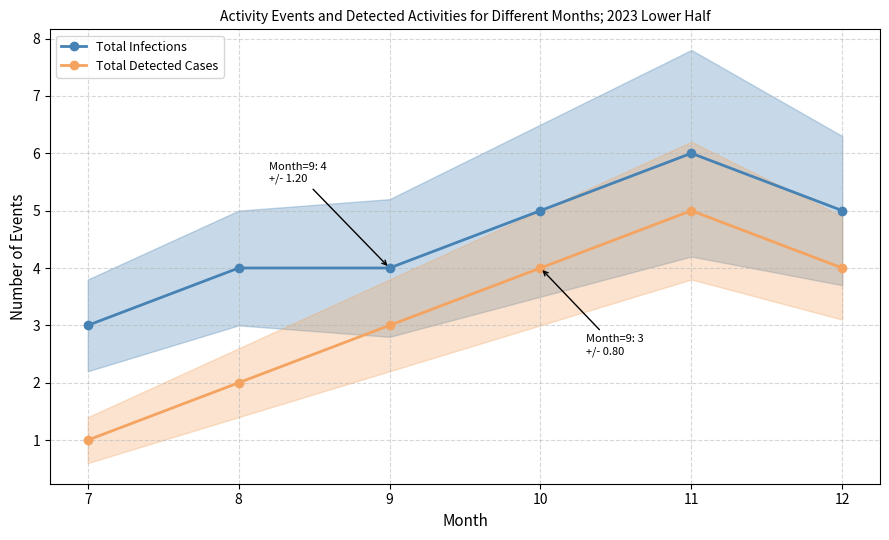

True or false: Total Infections and Total Detected Cases intersect in this chart.

False